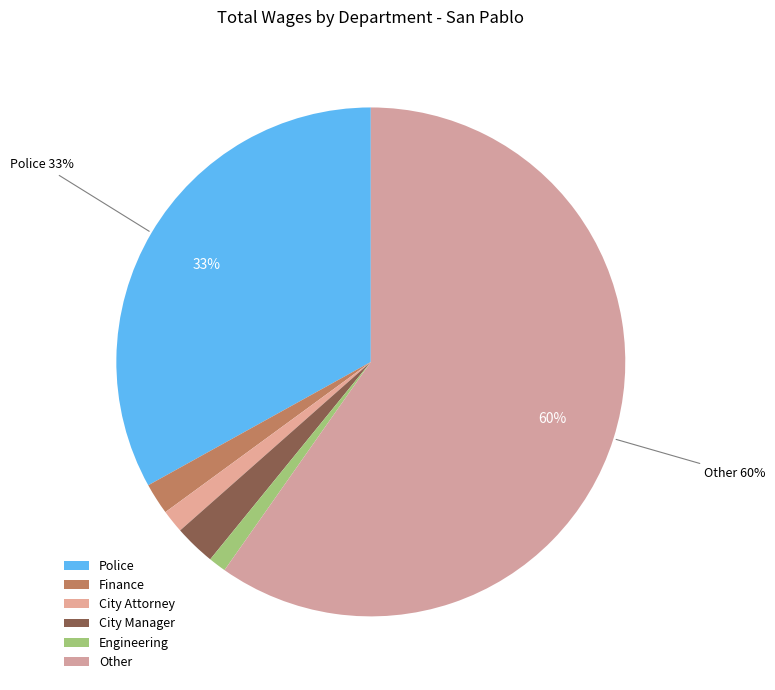

How many segments does this pie chart have?

6